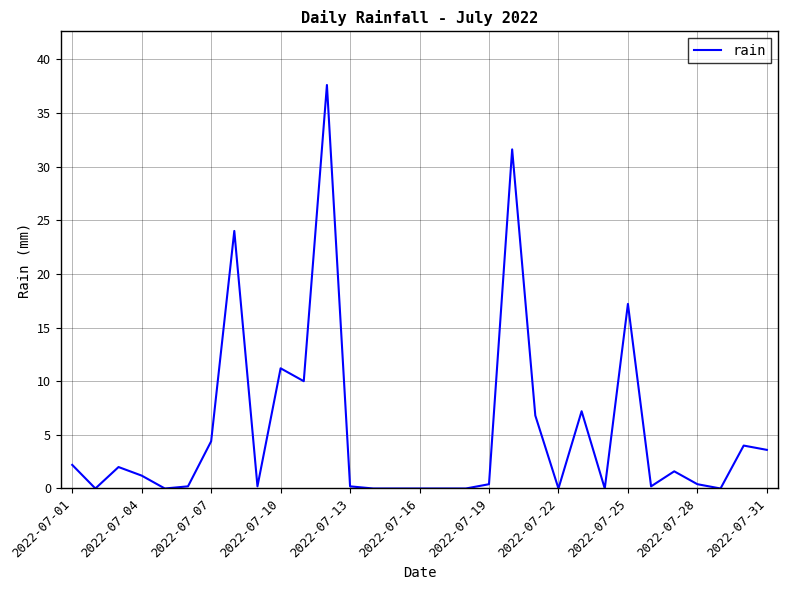

What is the difference between the maximum and minimum values?

37.6